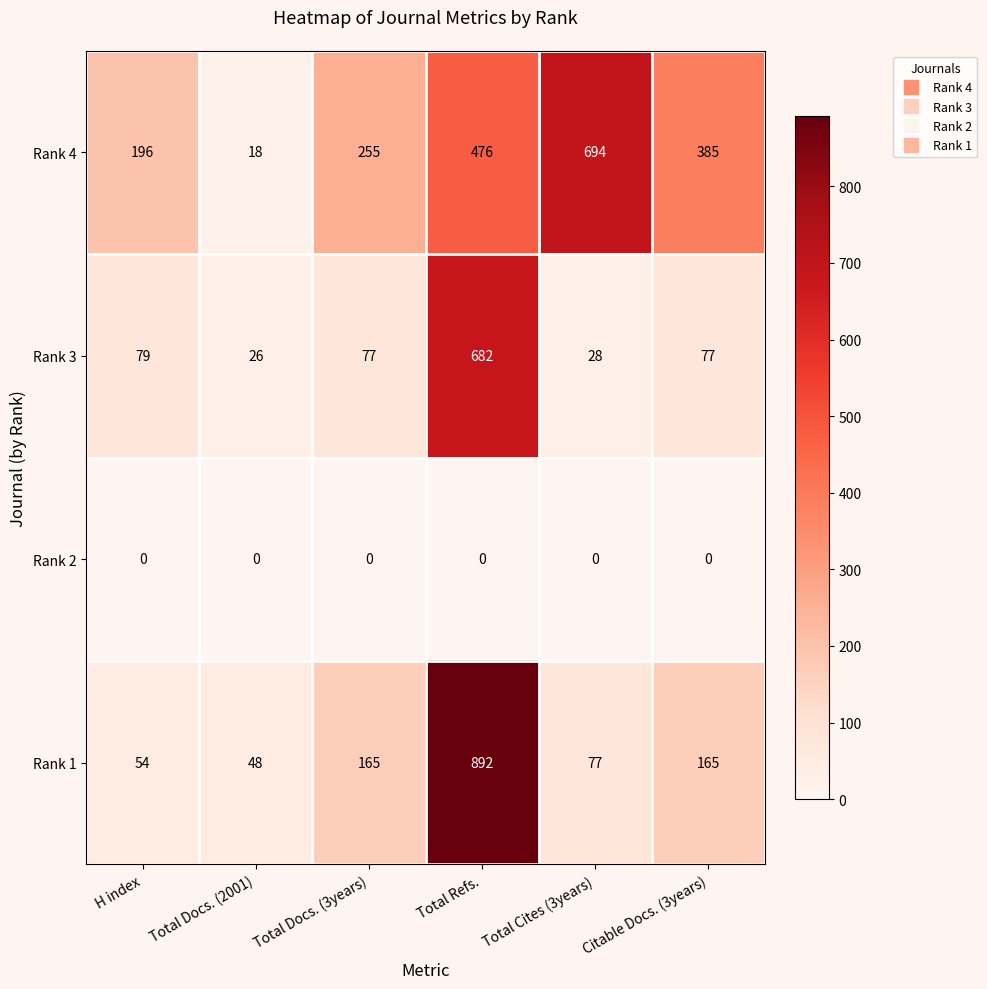

The Rank 4 series shows 694 at Total Cites (3years). True or false?

True